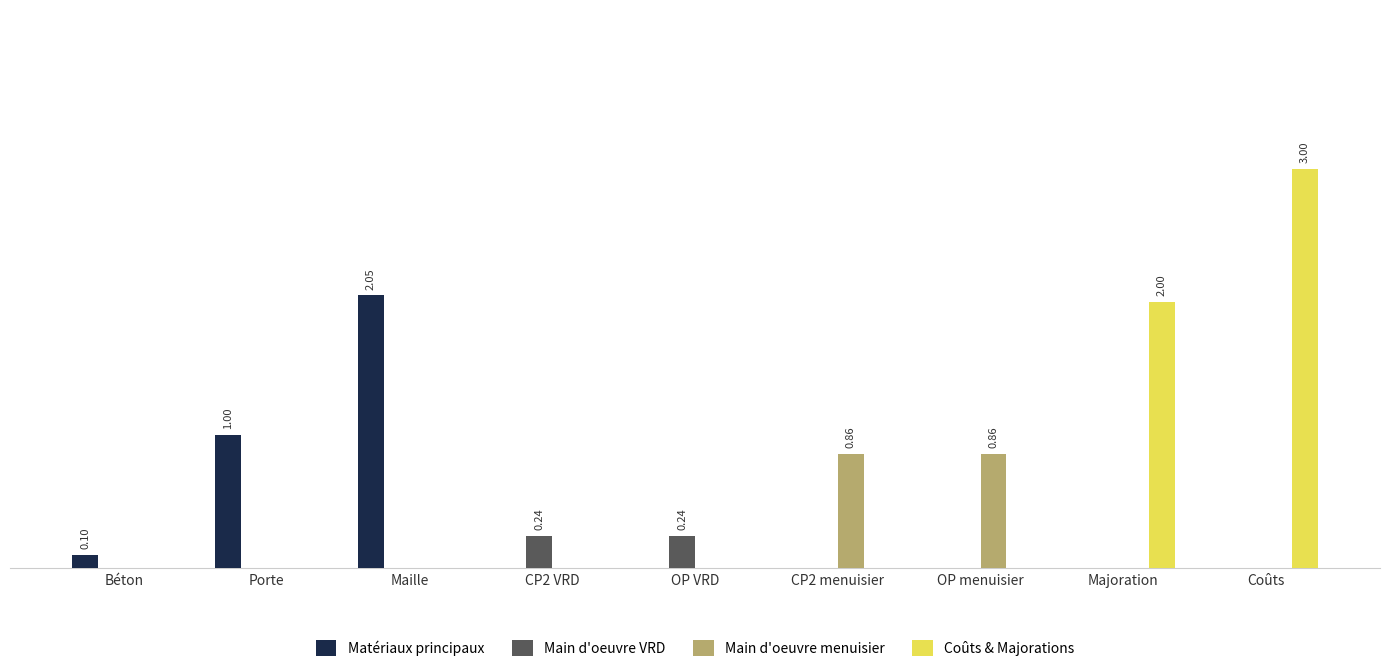

Which series has the largest total across all categories?

Coûts & Majorations